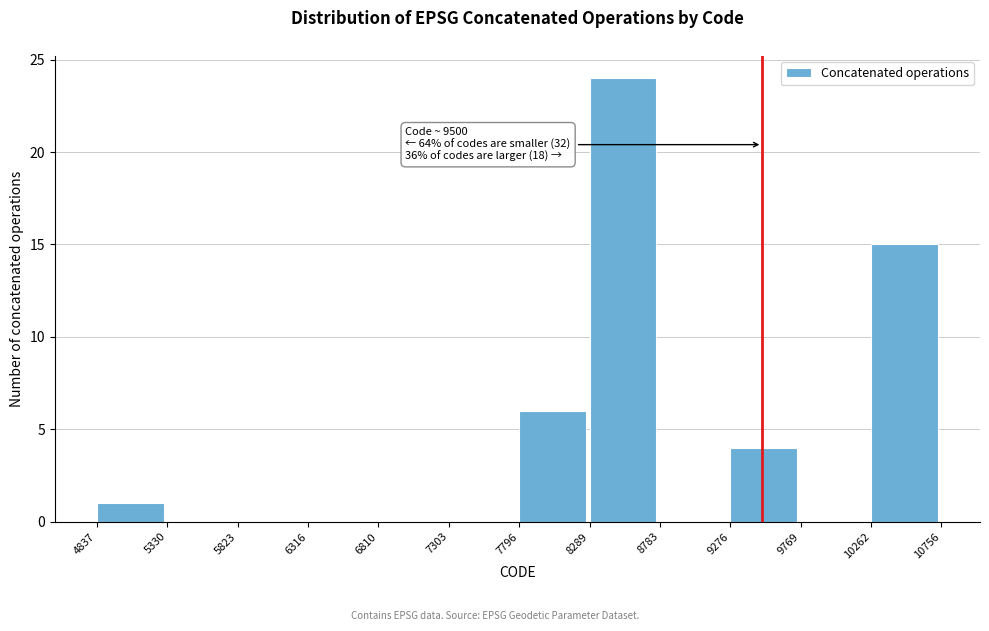

Over which range of the x-axis is the bar tallest?

8289 to 8783